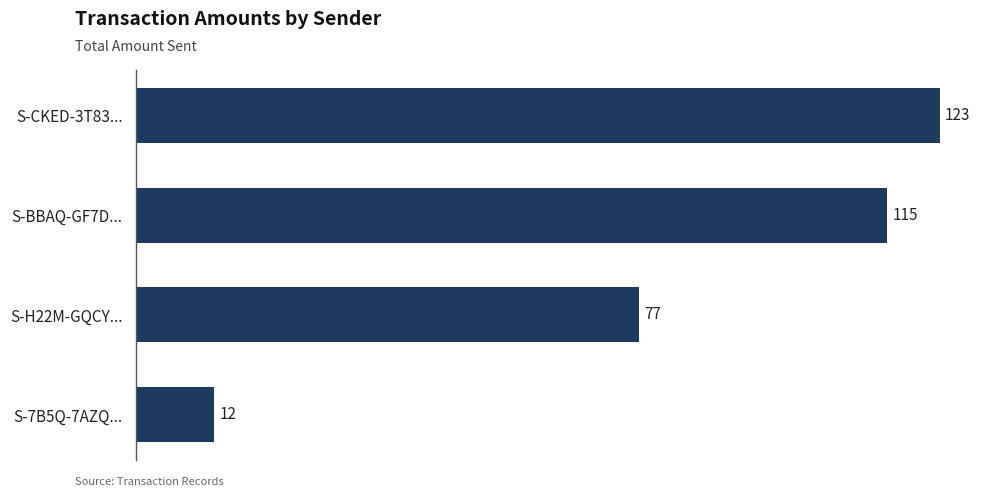

The value at S-7B5Q-7AZQ... is 12. True or false?

True